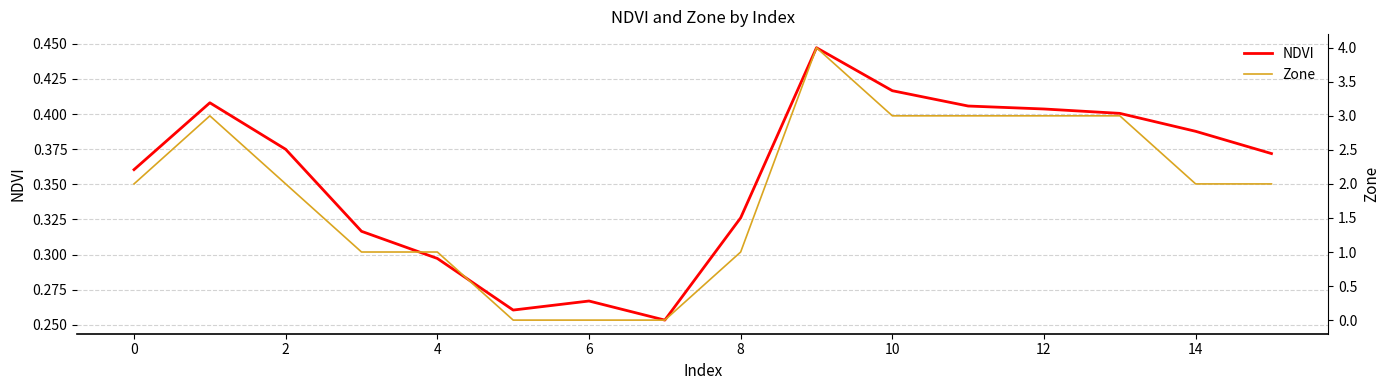

At how many categories does at least one series exceed 1?

10